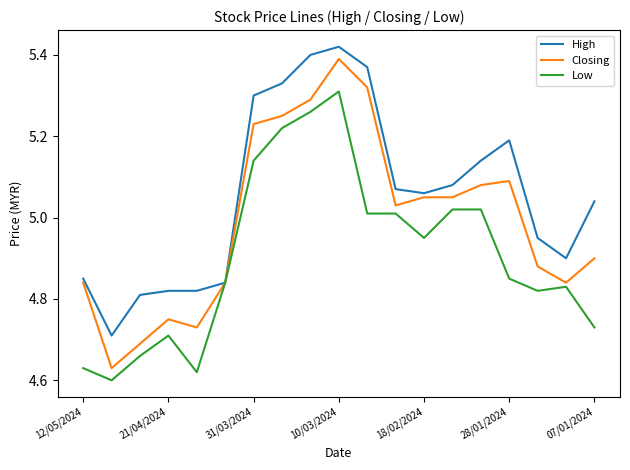

Rank the series by their average value, from lowest to highest.

Low, Closing, High